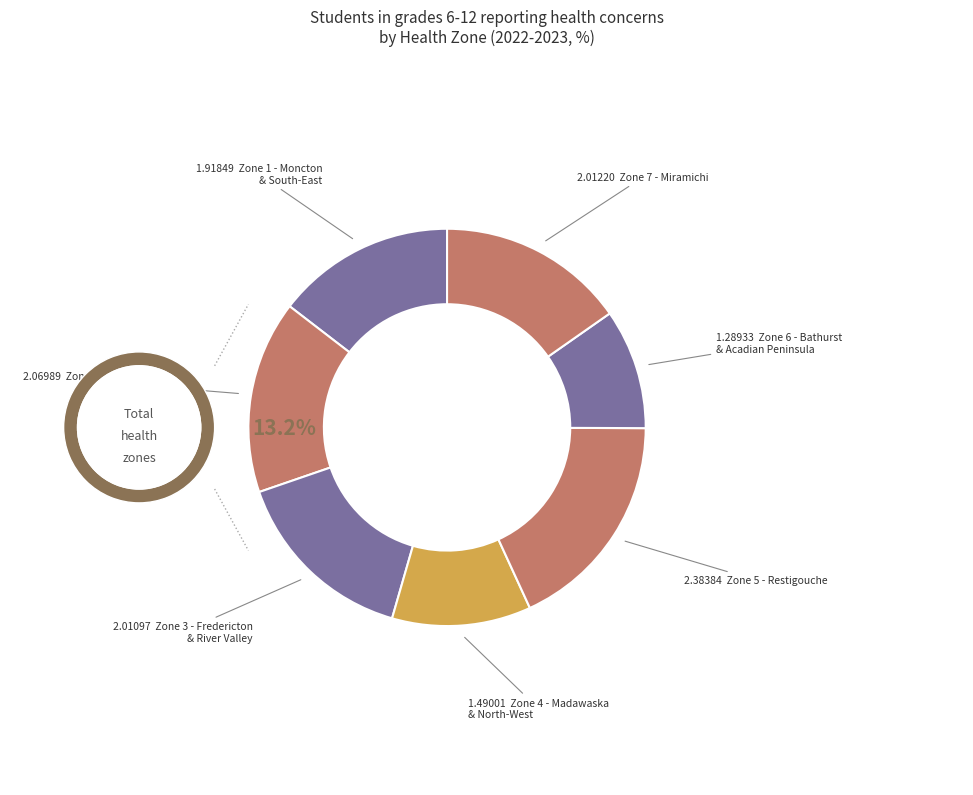

The Zone 6 - Bathurst and Acadian Peninsula slice represents 20% of the pie. True or false?

False